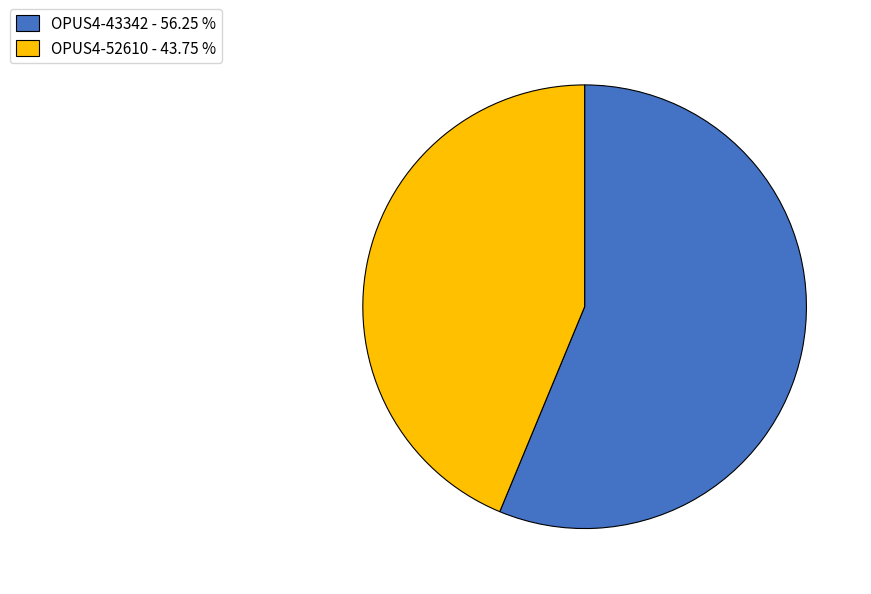

Which category has the biggest portion of the pie?

OPUS4-43342